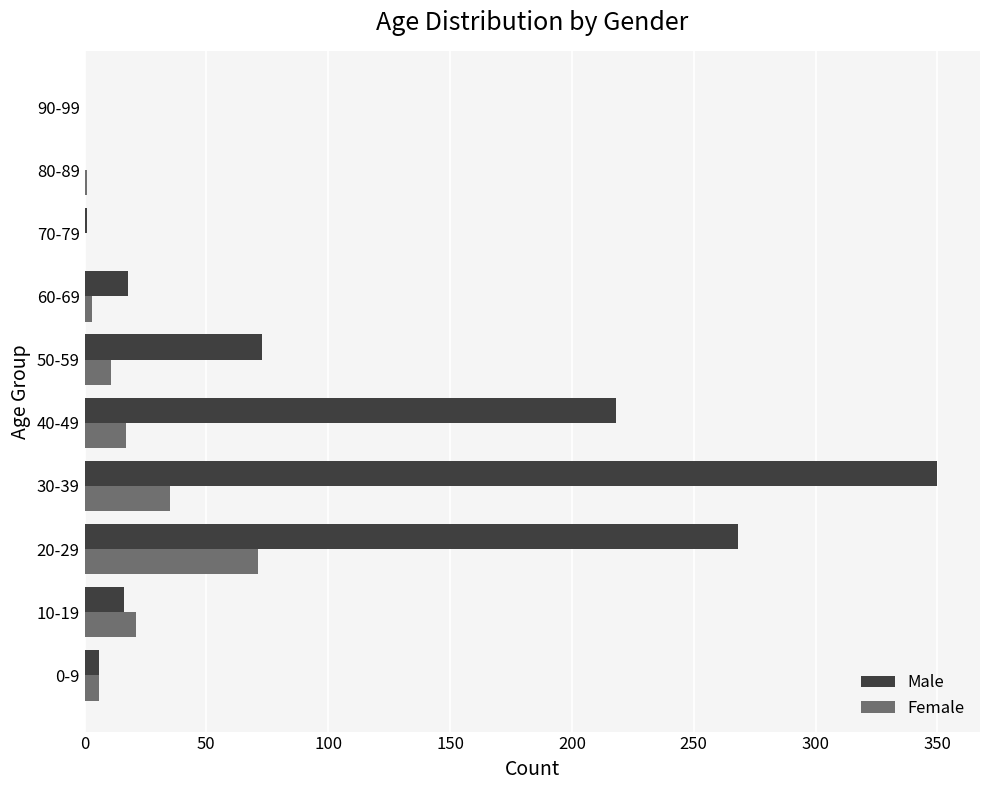

Between 30-39 and 90-99, which series saw the biggest shift?

Male